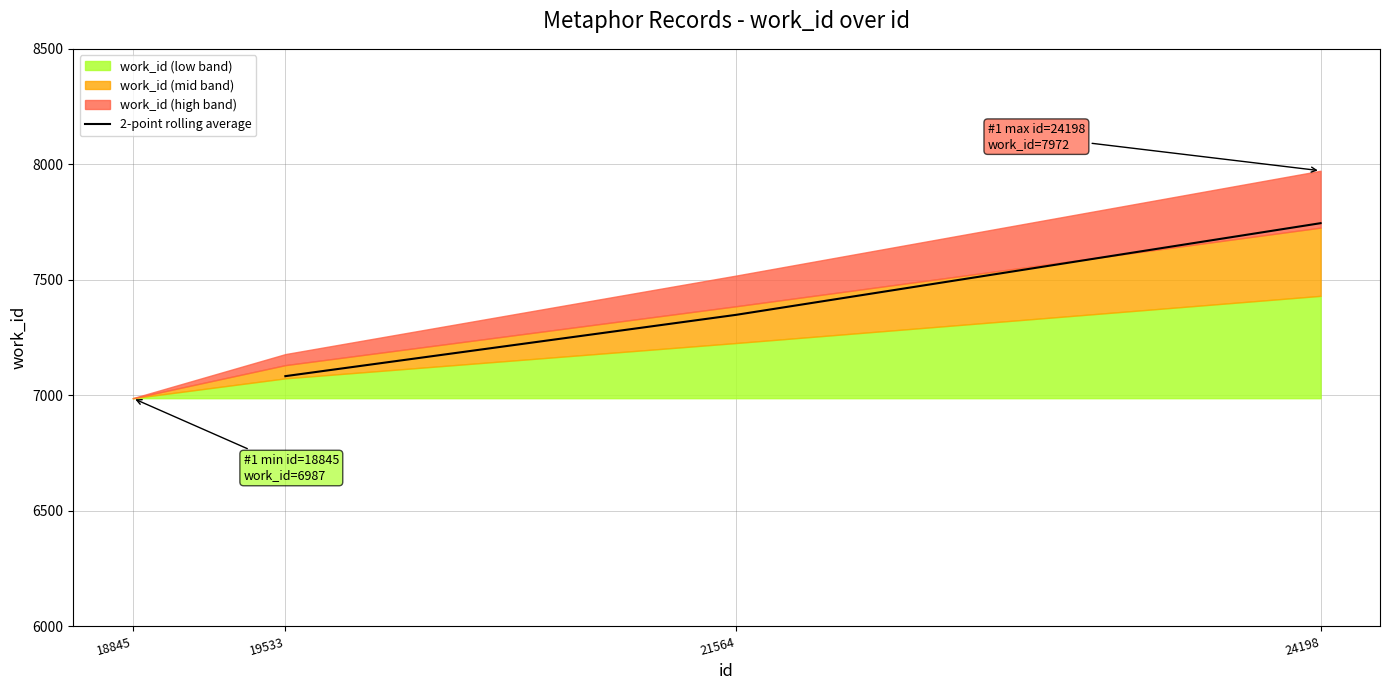

How many lines are shown in the chart?

1